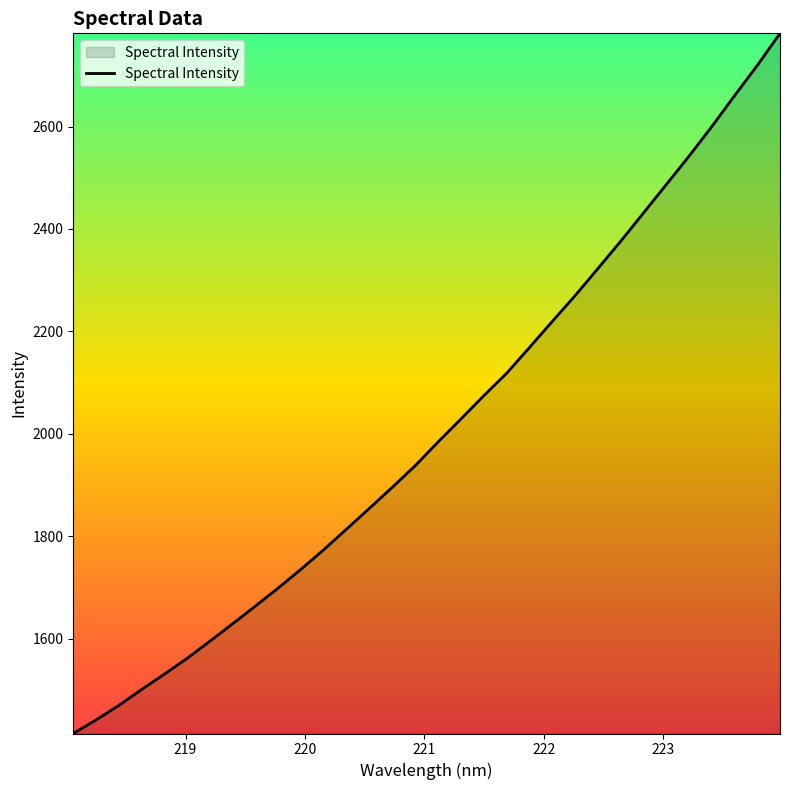

What is the difference between the maximum and minimum values?

1367.5